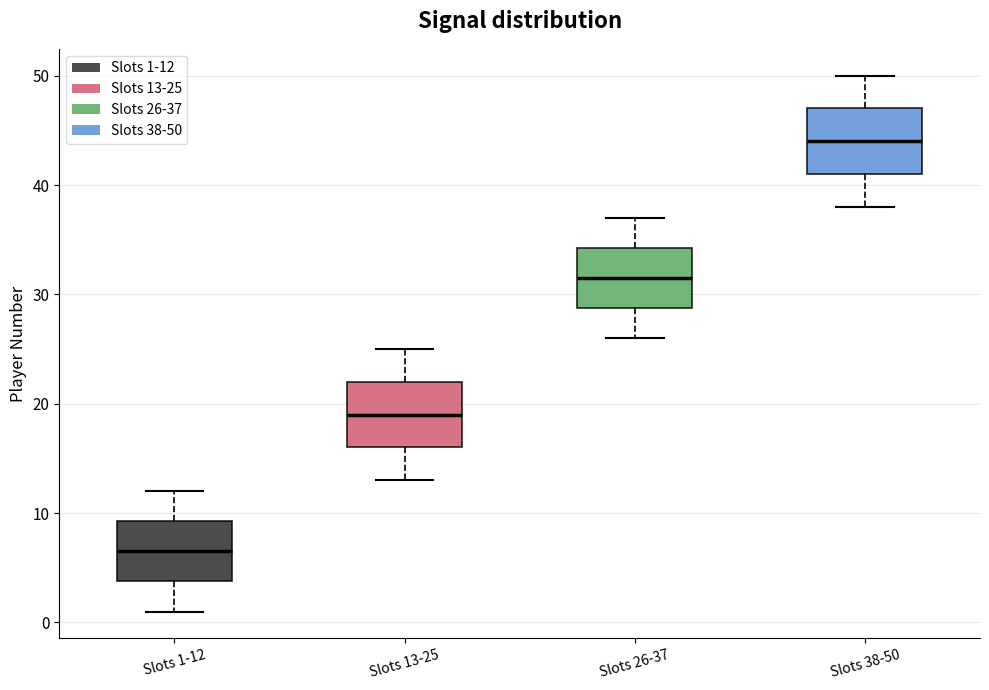

Which box's median line is the lowest?

Slots 1-12